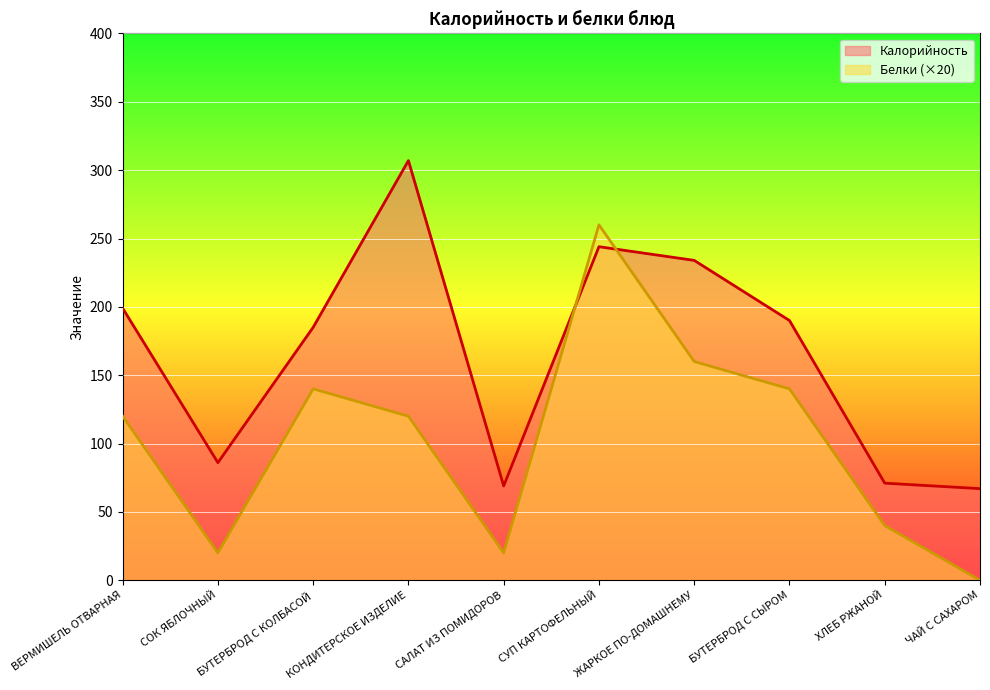

How many data points does each series have?

10